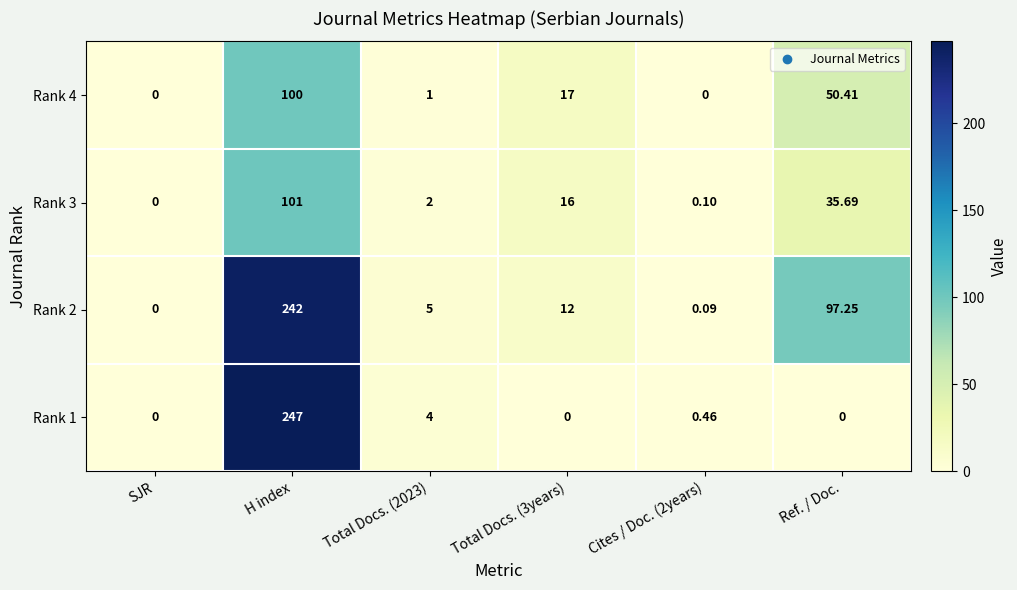

At which category is the sum across all series the highest?

H index